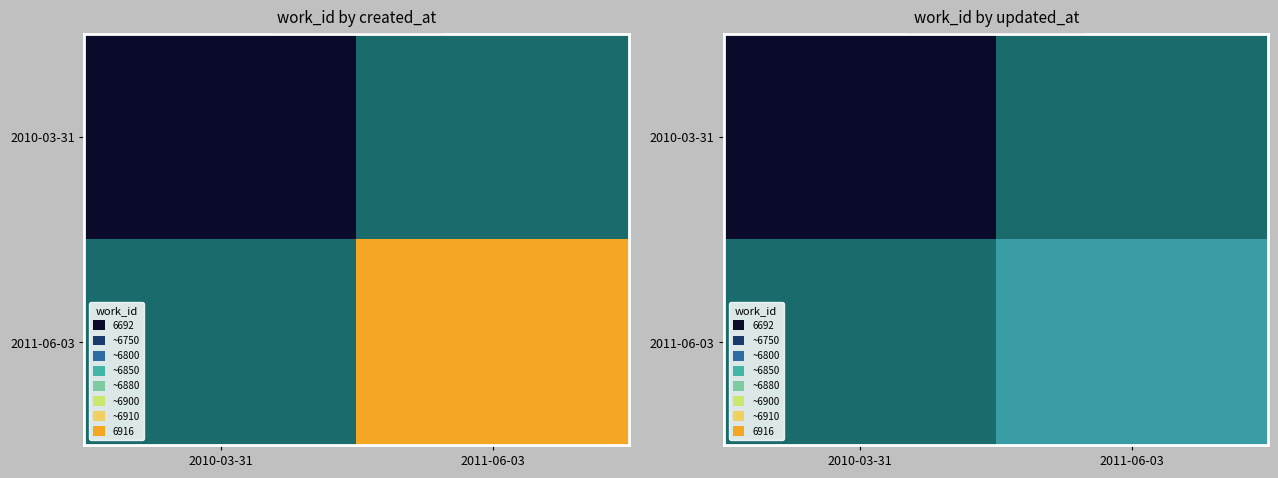

At how many categories does at least one series exceed 6681?

1